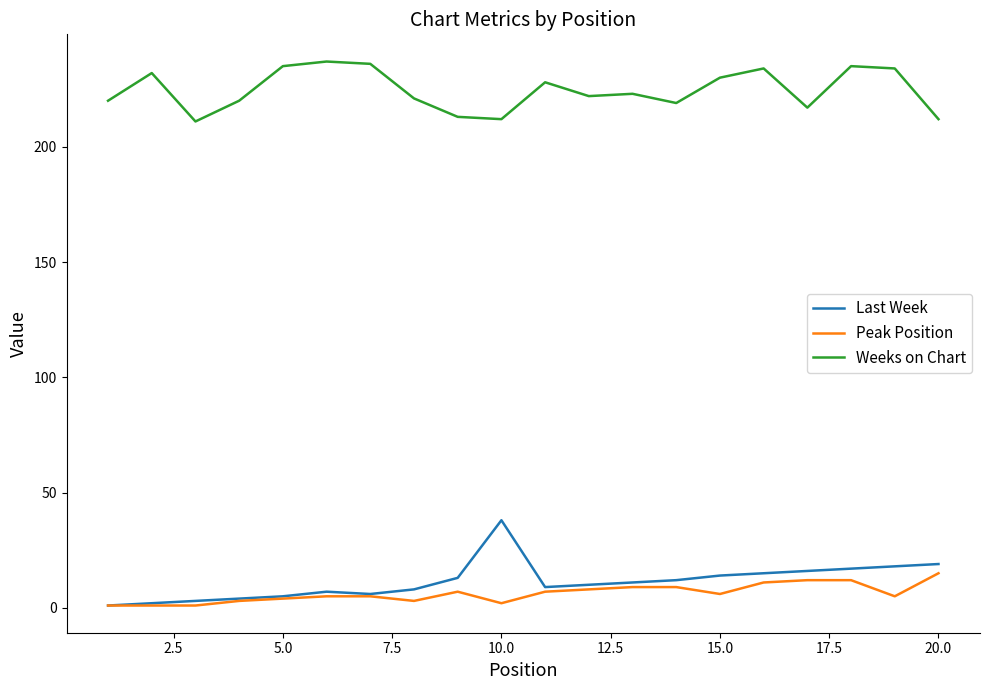

List the series in order of their peak value, highest first.

Weeks on Chart, Last Week, Peak Position